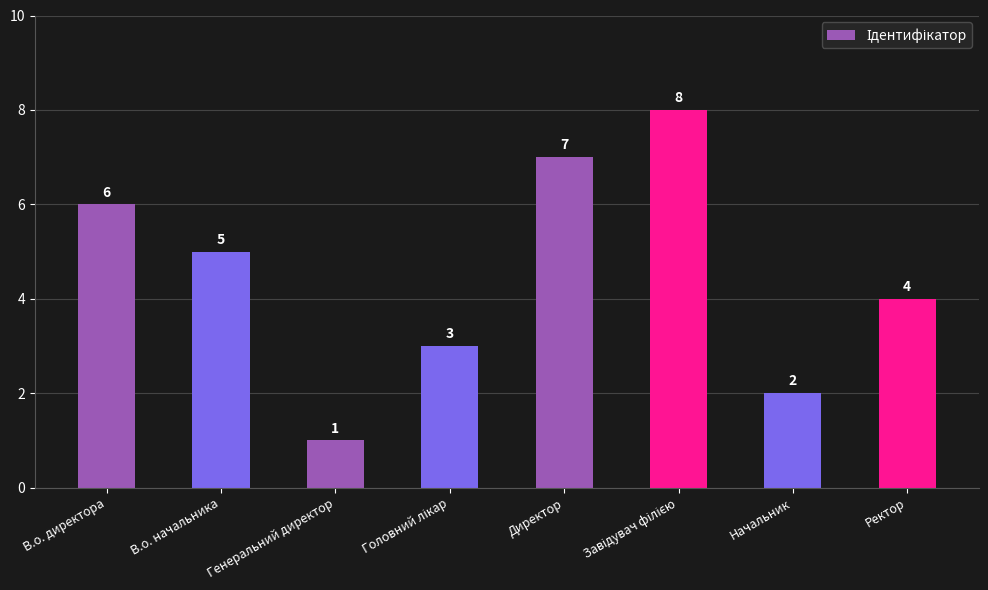

Approximately how many times larger is the value at Директор compared to В.о. директора?

1.2